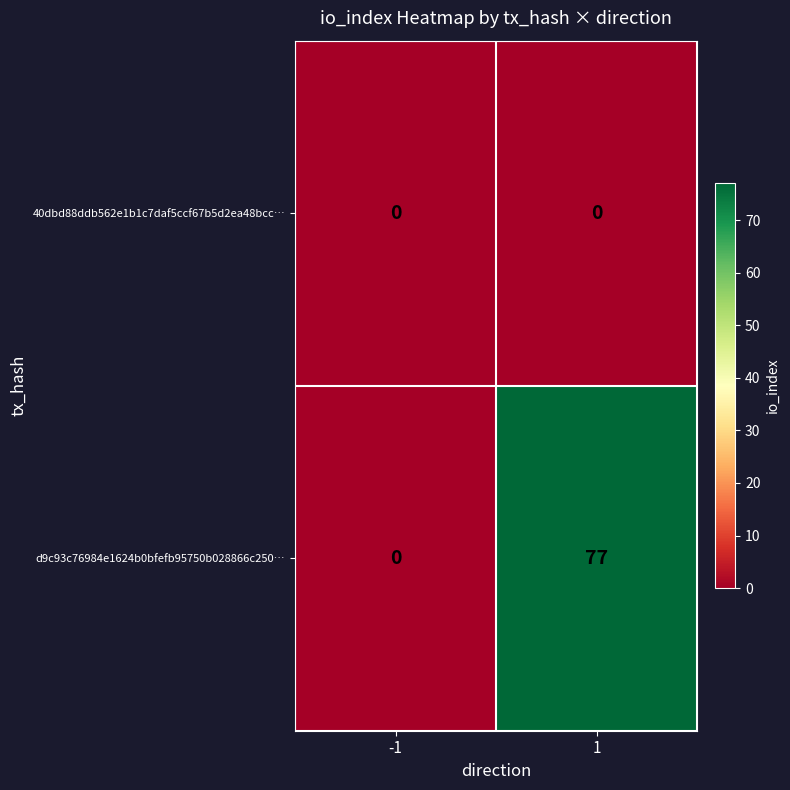

How many series are shown in this chart?

2